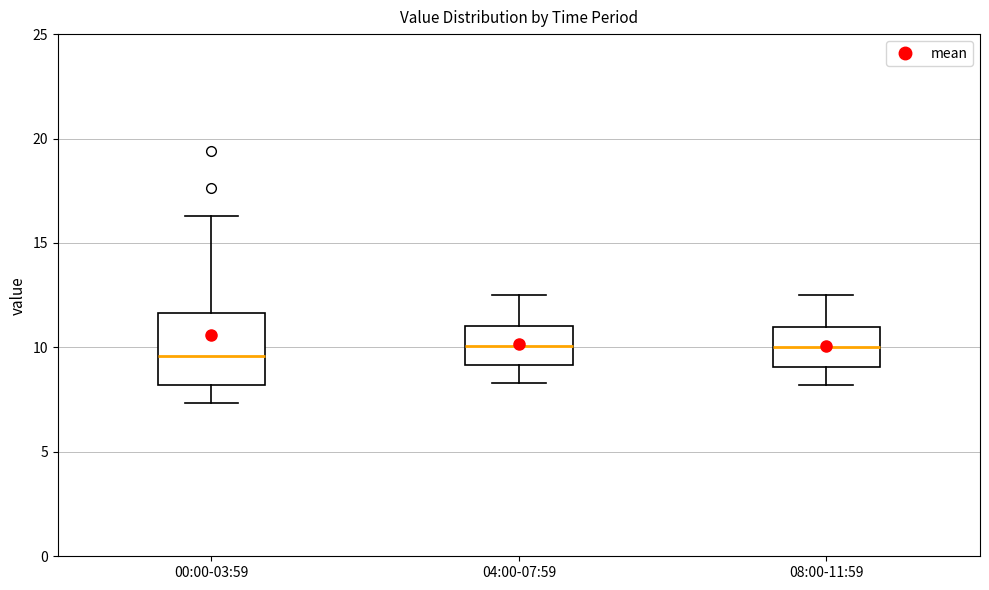

Reading left to right, read every box against the y-axis: the position of its median line, the range the box covers, and the ends of its whiskers. The values are not printed on the chart, so give them approximately, as read against the axis.

00:00-03:59: median 9.5, box 8.0 to 11.5, whiskers 7.5 to 16.5
04:00-07:59: median 10.0, box 9.0 to 11.0, whiskers 8.5 to 12.5
08:00-11:59: median 10.0, box 9.0 to 11.0, whiskers 8.0 to 12.5